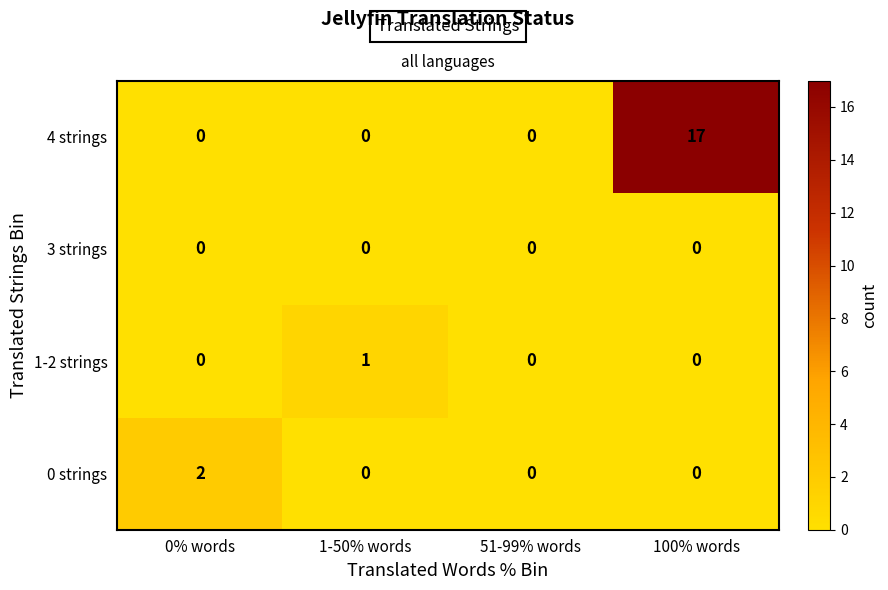

Reading right to left, transcribe all the data shown in this chart.

4 strings: 17	0	0	0
3 strings: 0	0	0	0
1-2 strings: 0	0	1	0
0 strings: 0	0	0	2